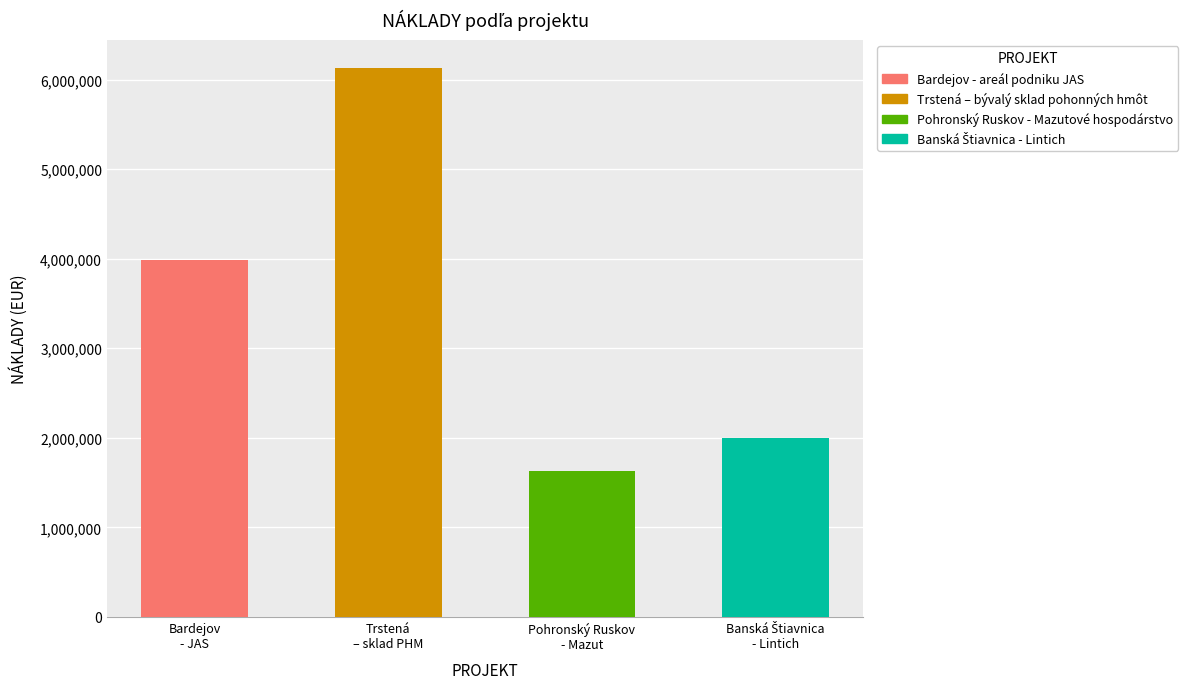

What is the difference between the second highest and second lowest values?

1987531.8